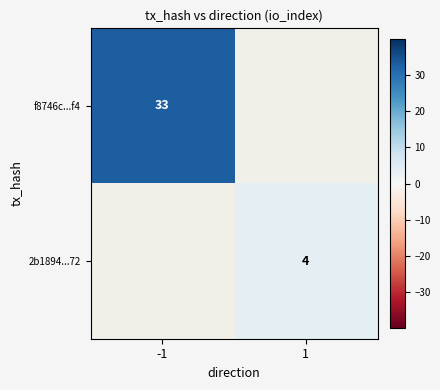

What is the greatest value displayed?

33.0